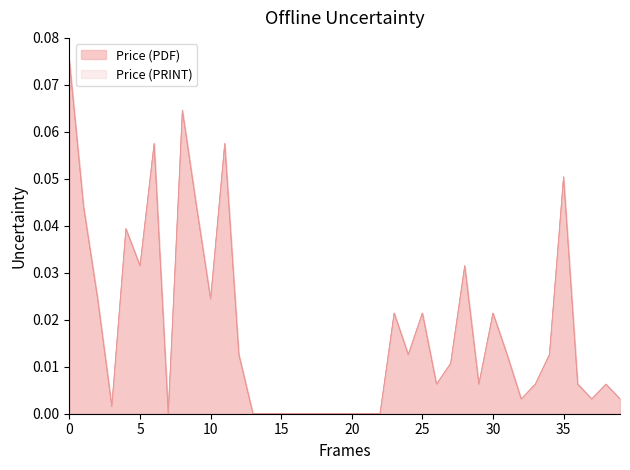

Which series has the largest range (max minus min)?

Price (PDF)